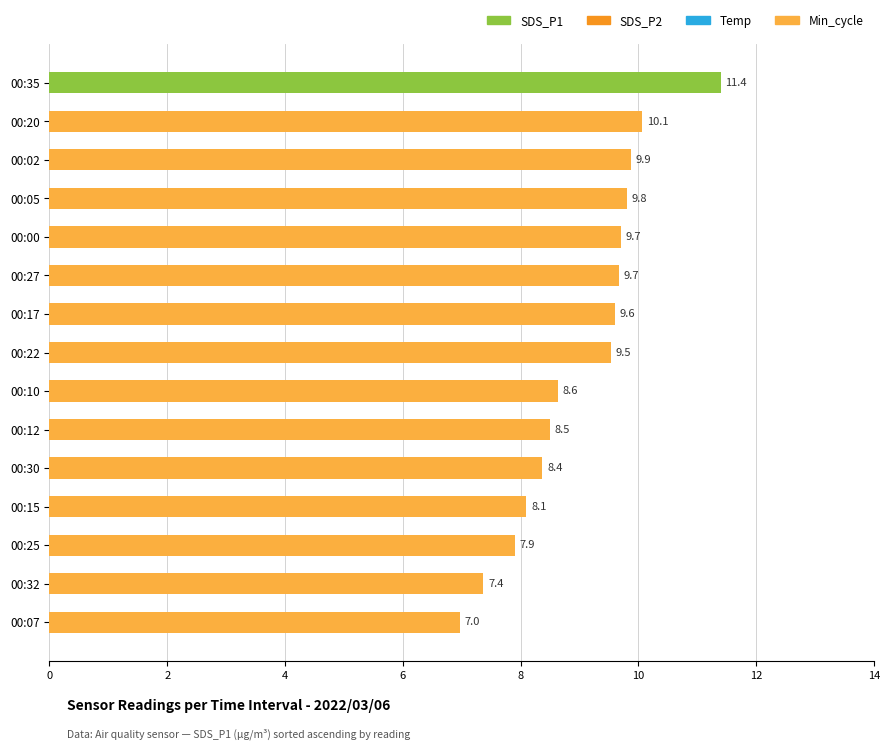

At which label is the value closest to 9?

00:10